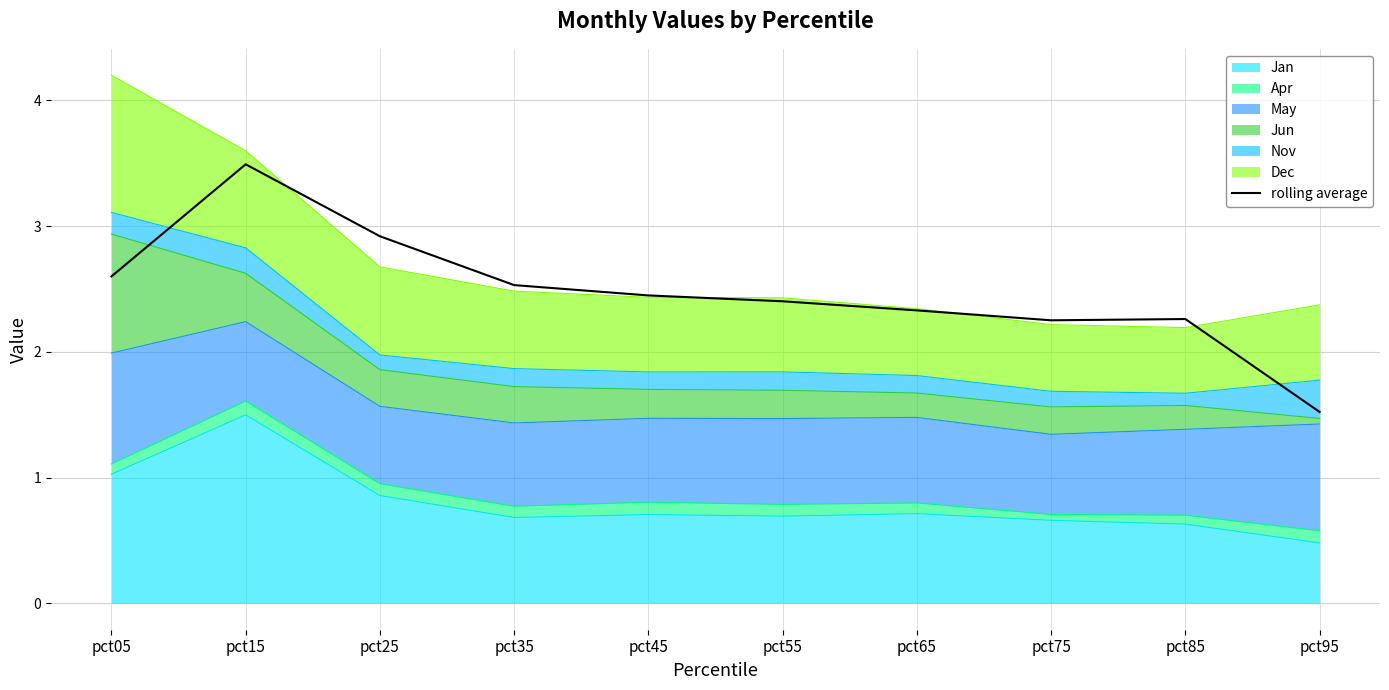

Reading left to right, list all the values displayed in this chart.

pct05=2.6	pct15=3.5	pct25=2.9	pct35=2.5	pct45=2.4	pct55=2.4	pct65=2.3	pct75=2.3	pct85=2.3	pct95=1.5